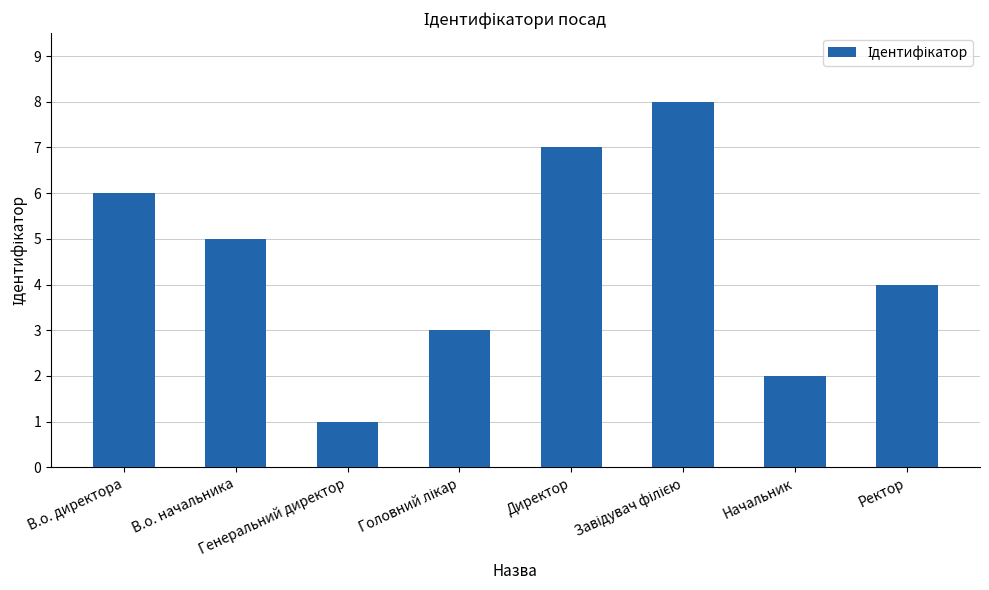

What is the maximum value shown in the chart?

8